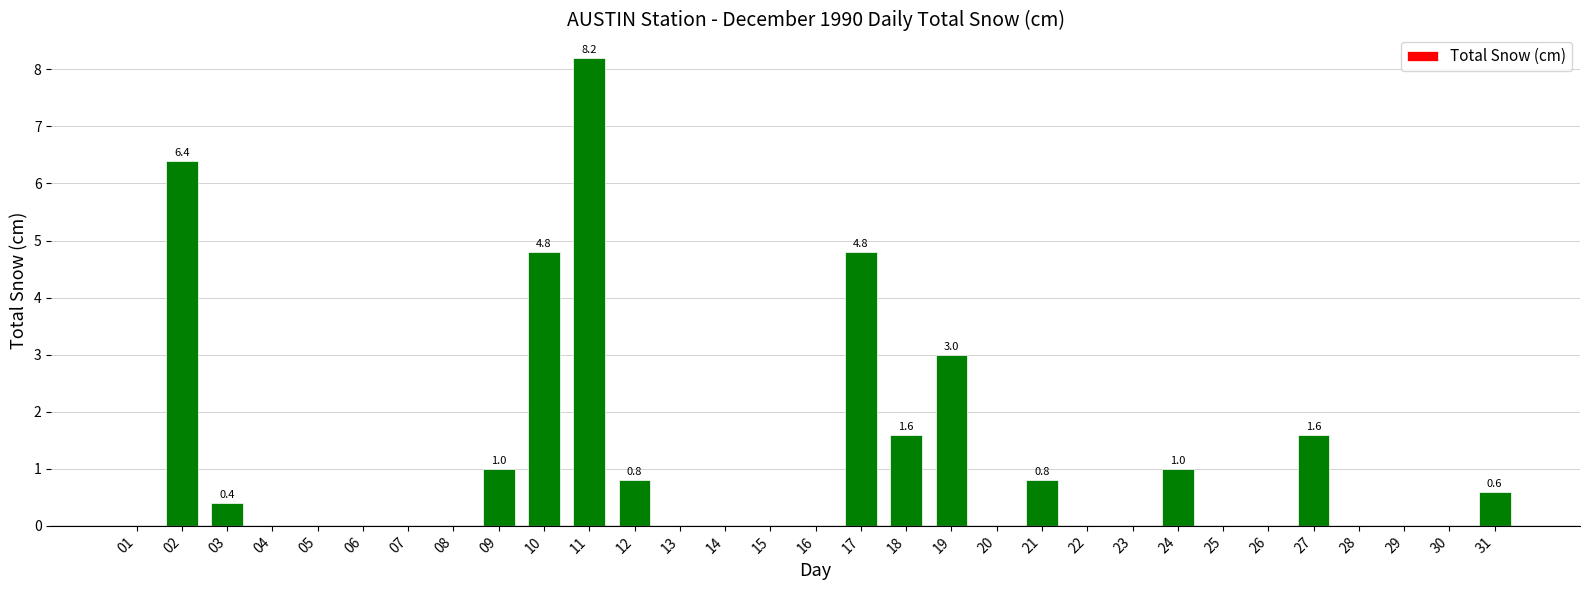

What value does the data have at 21?

0.8